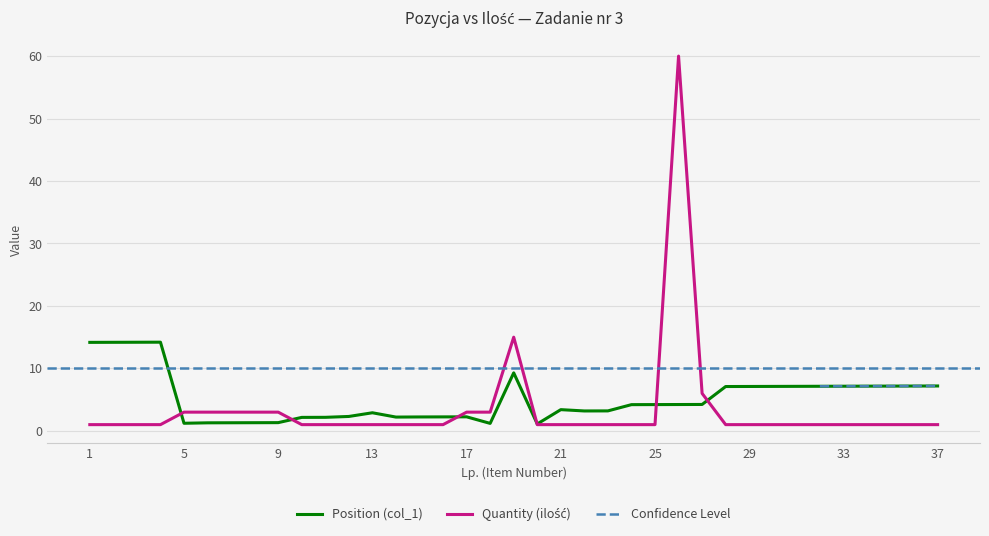

What is the value of the Quantity (ilość) point at the 18th from the left?

3.0